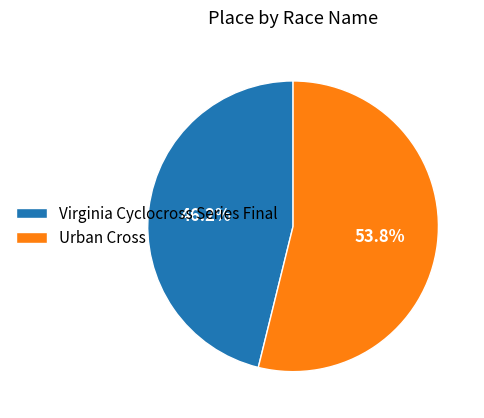

To the nearest percent, what percentage of the pie is Urban Cross?

54%